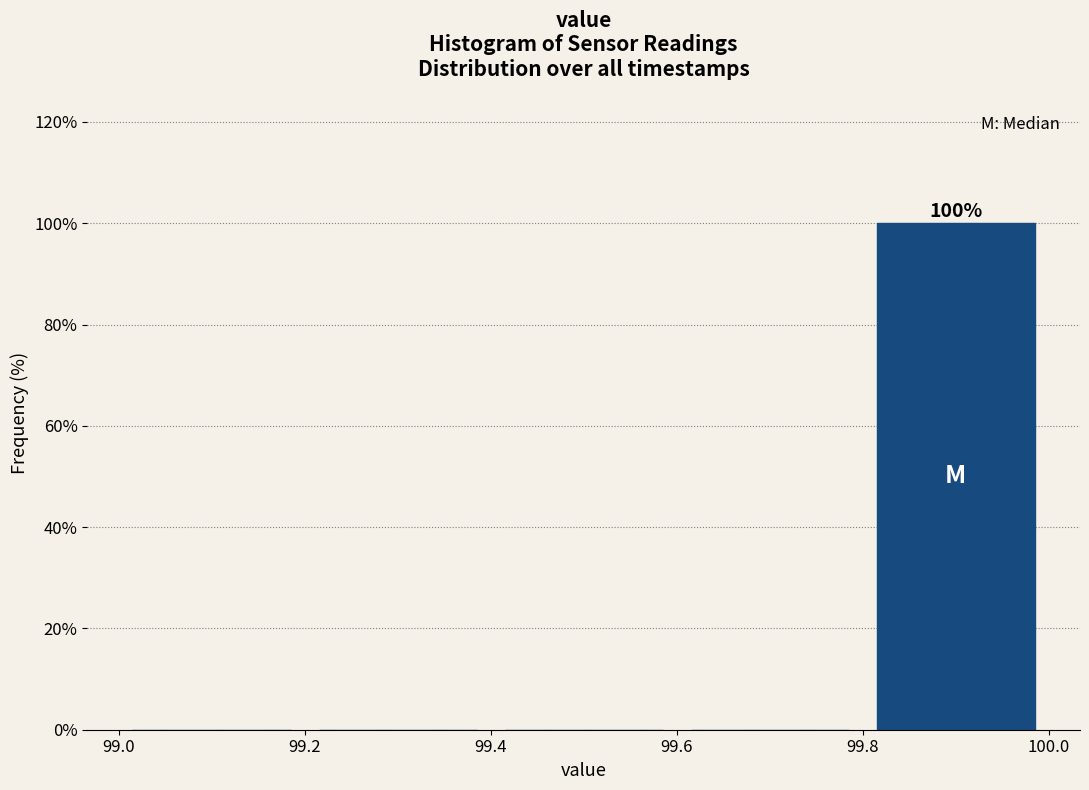

Which range on the x-axis has the tallest bar?

99.8 to 100.0